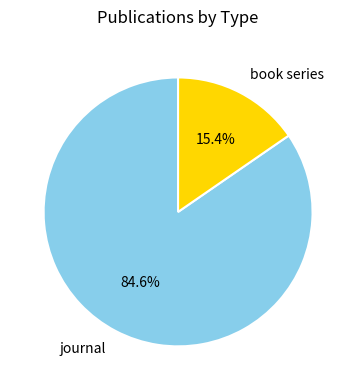

What percentage is the book series slice, to the nearest percent?

15%